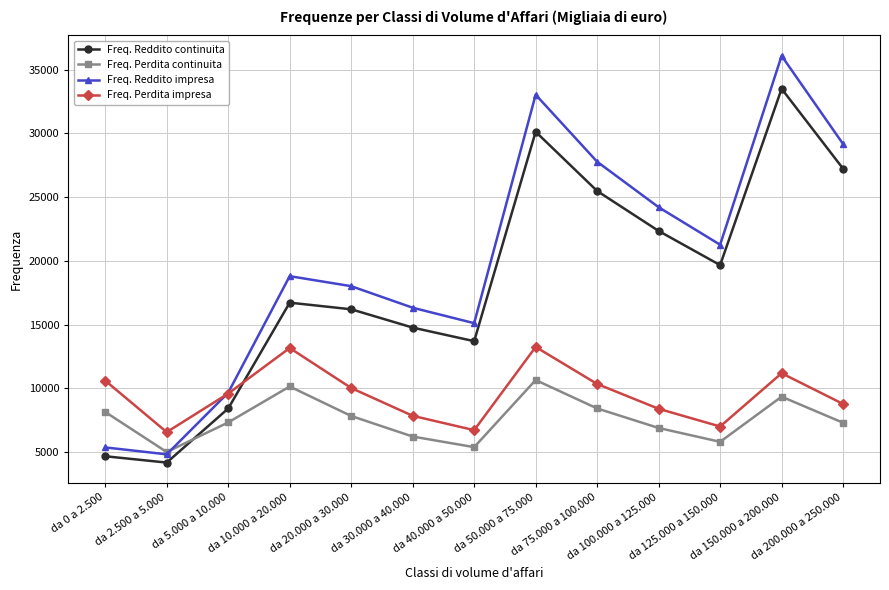

What is the difference between the second highest and minimum values in the Freq. Reddito continuita series?

25946